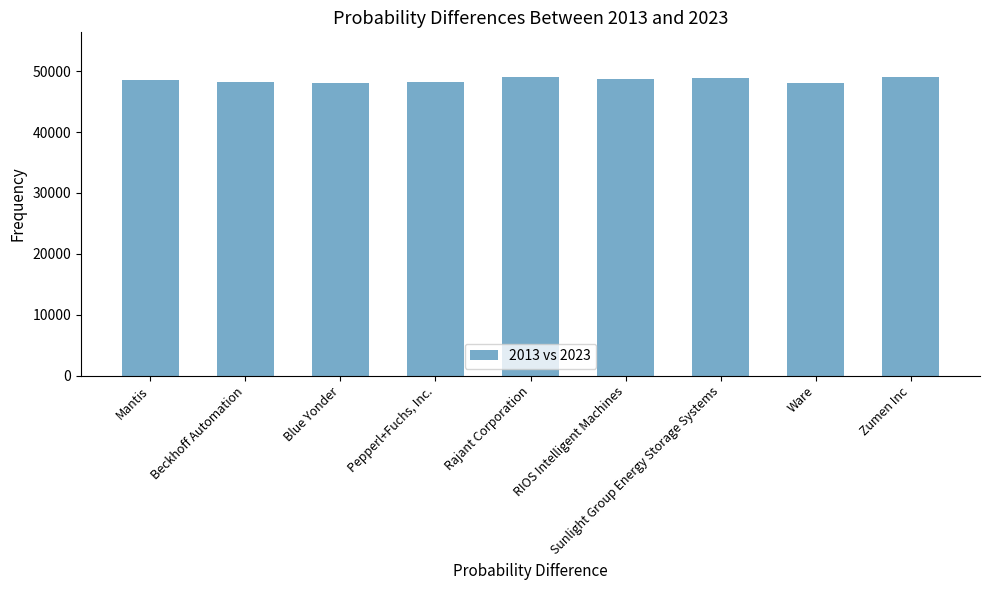

List the labels in order of value, largest first.

Rajant Corporation, Zumen Inc, Sunlight Group Energy Storage Systems, RIOS Intelligent Machines, Mantis, Beckhoff Automation, Pepperl+Fuchs, Inc., Blue Yonder, Ware